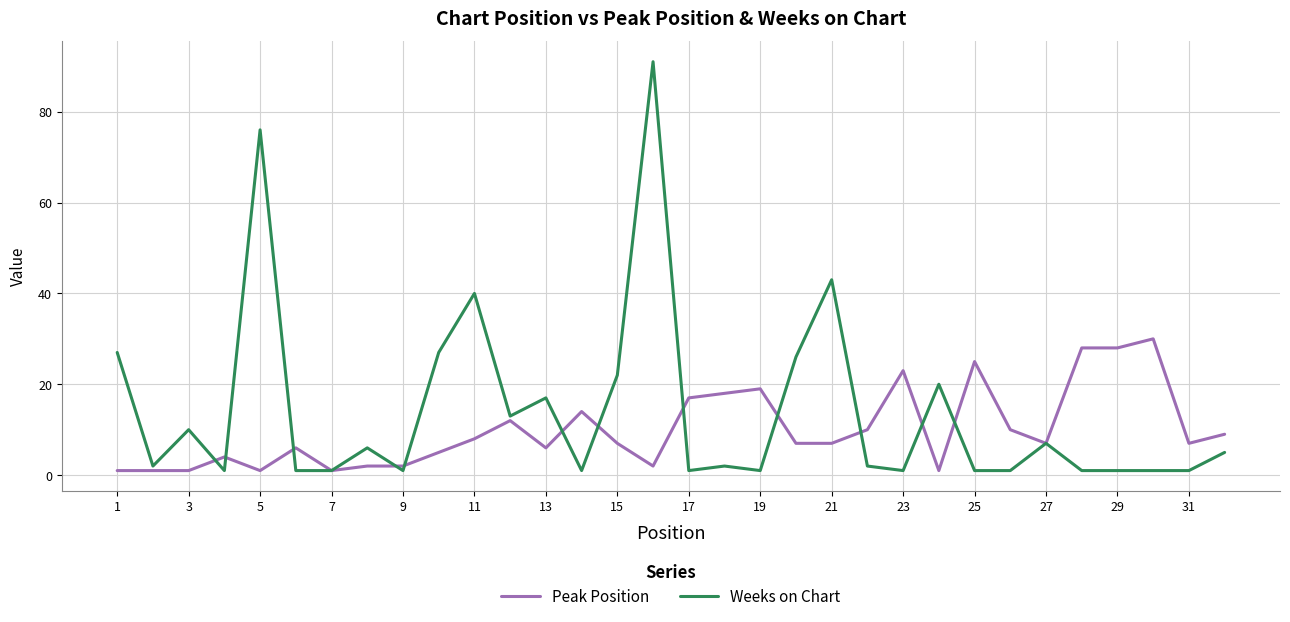

Rank the series by their average value, from highest to lowest.

Weeks on Chart, Peak Position